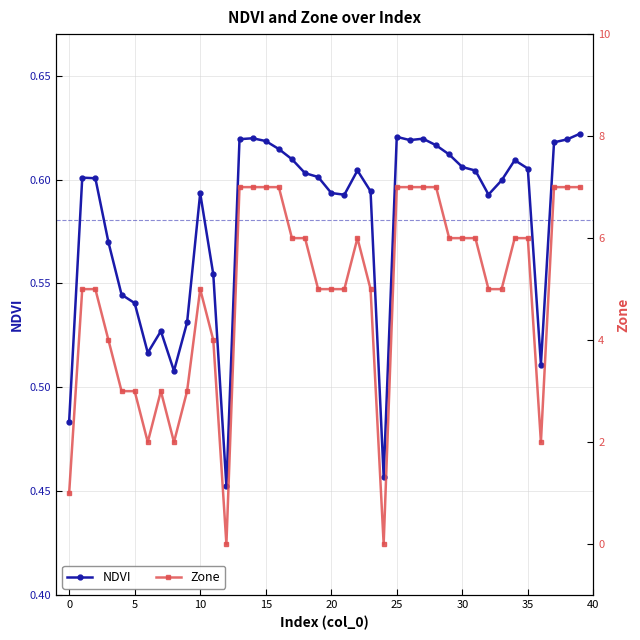

True or false: NDVI has more than 0 interior local peaks.

True